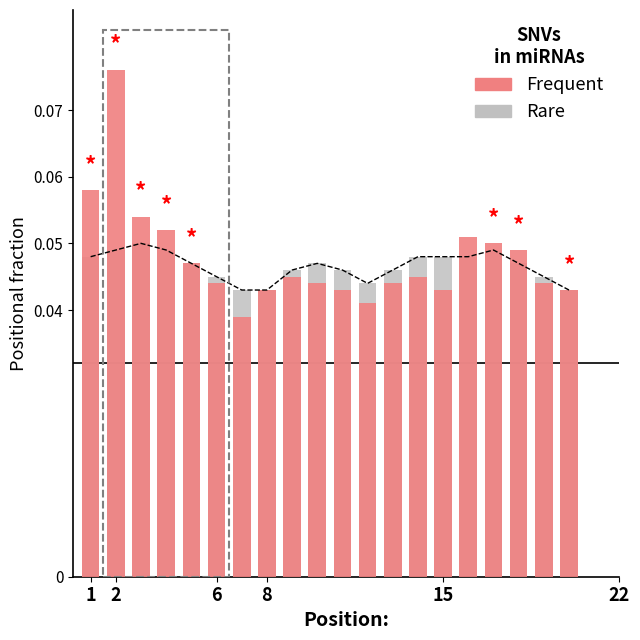

List the series in order of their peak value, highest first.

Frequent, Rare